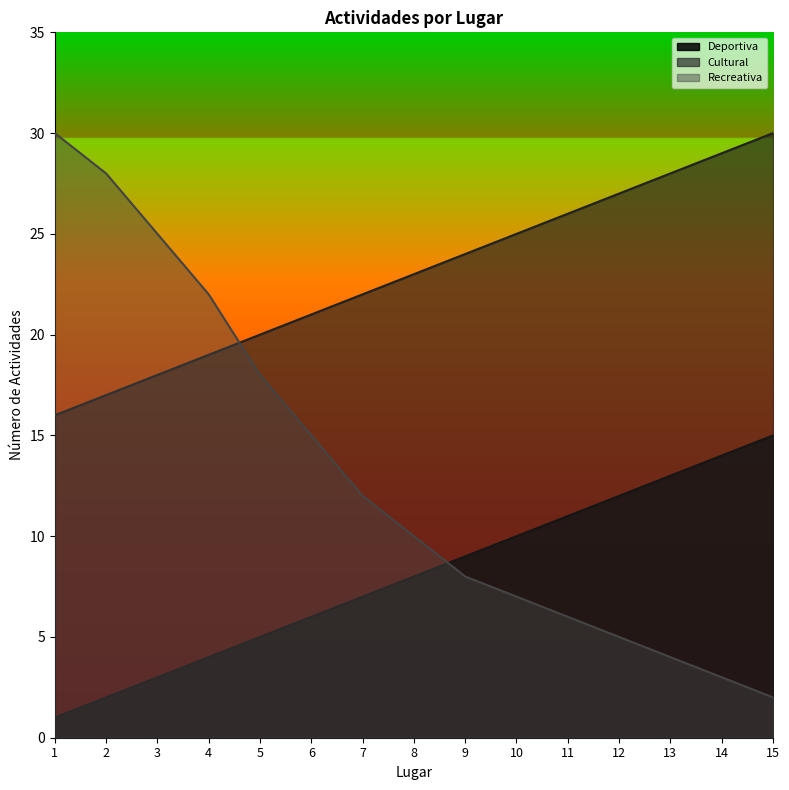

At how many categories does at least one series exceed 10?

15